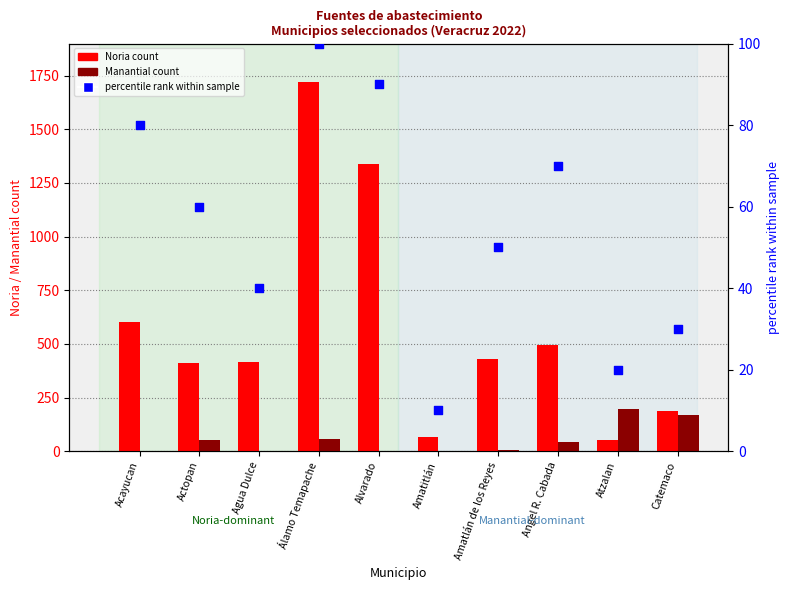

At which category is the sum across all series the highest?

Álamo Temapache